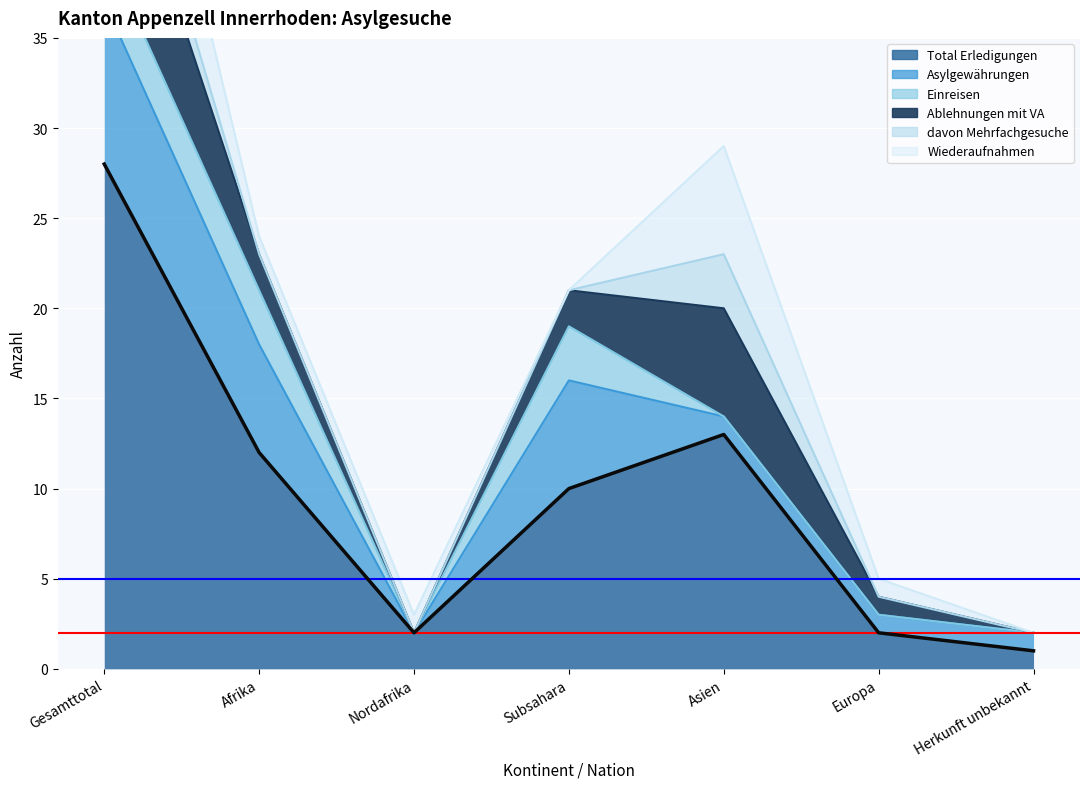

Reading left to right, list all the values displayed in this chart.

28	12	2	10	13	2	1